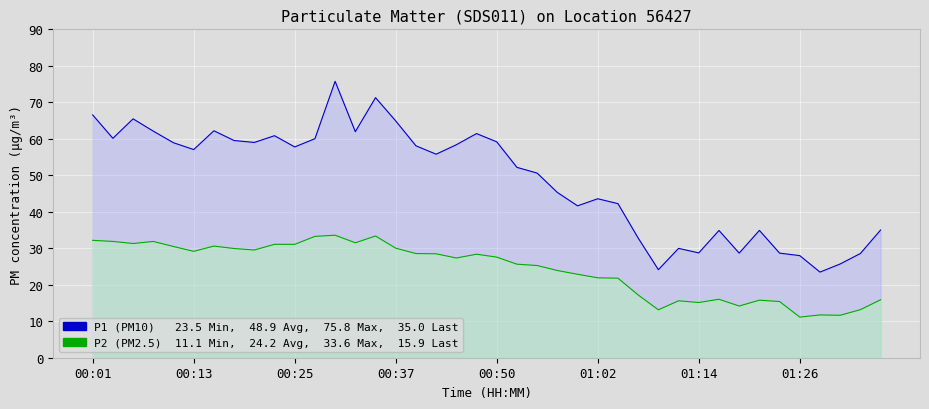

True or false: P2 (PM2.5) has a value of 13.9 at 22.

False